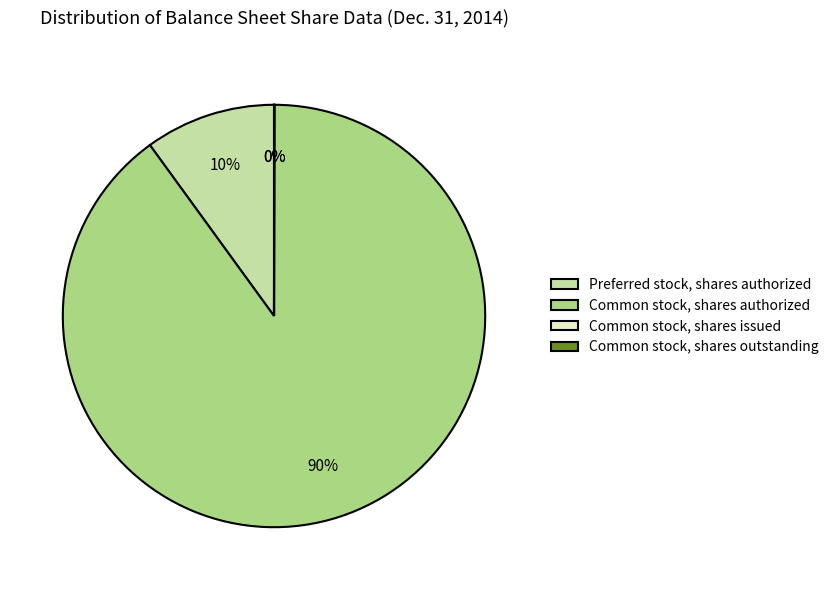

Which has a higher value, Preferred stock, shares authorized or Common stock, shares authorized?

Common stock, shares authorized